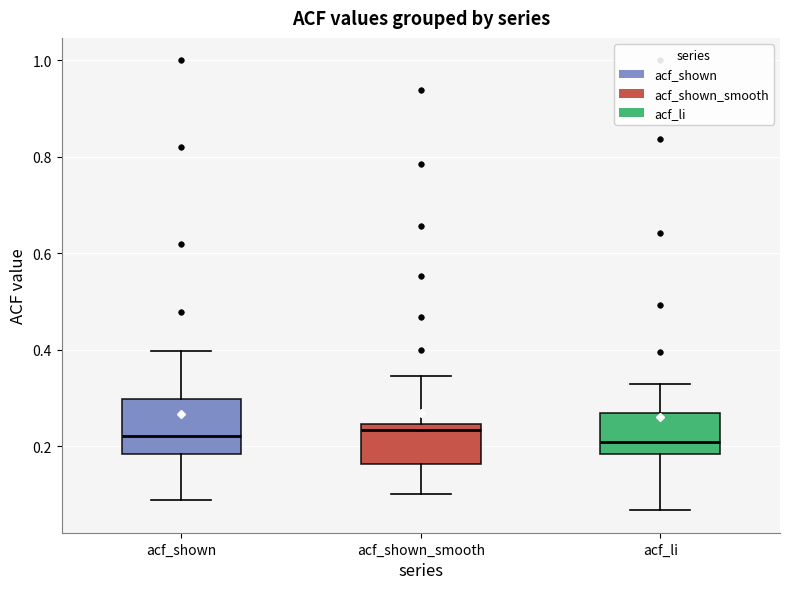

Reading left to right, read every box against the y-axis: the position of its median line, the range the box covers, and the ends of its whiskers. The values are not printed on the chart, so give them approximately, as read against the axis.

acf_shown: median 0.22, box 0.18 to 0.30, whiskers 0.08 to 0.40
acf_shown_smooth: median 0.24 (just below the box's upper edge), box 0.16 to 0.24, whiskers 0.10 to 0.34
acf_li: median 0.20, box 0.18 to 0.26, whiskers 0.06 to 0.32